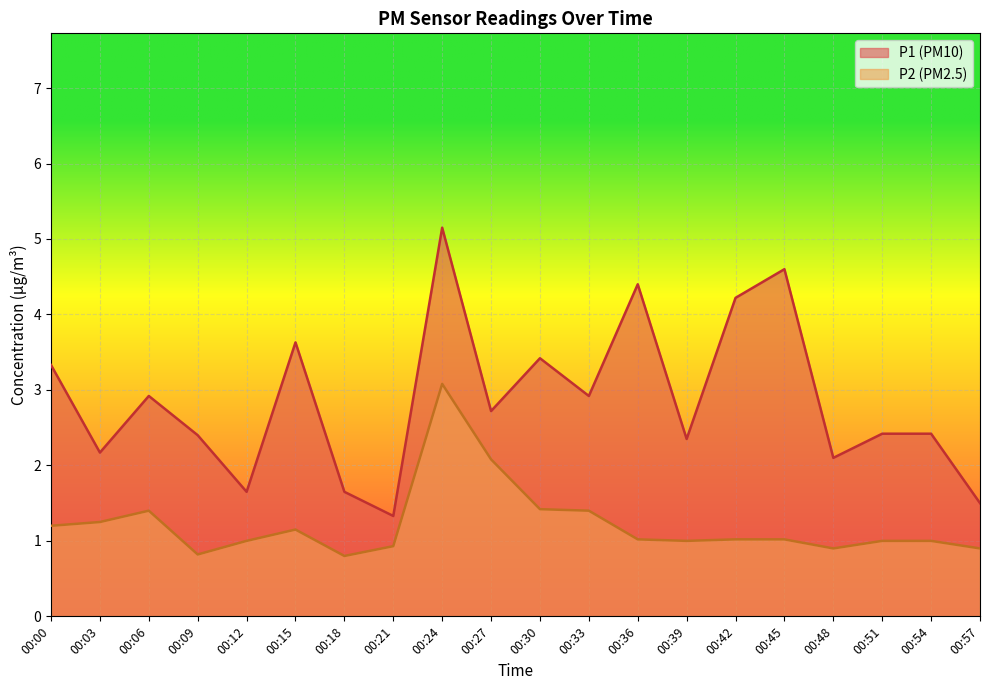

What is the value of the P2 point at the 20th from the left?

0.9